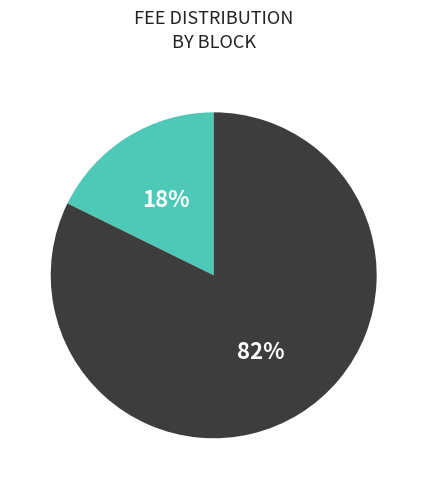

To the nearest percent, what is the average slice percentage?

50%